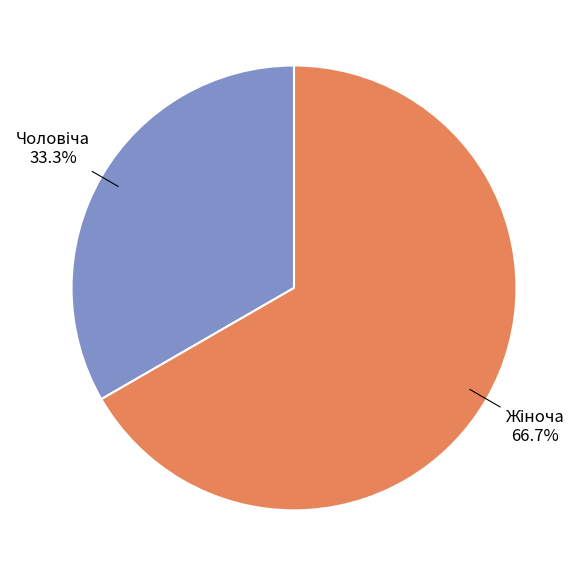

Does any single category account for the majority?

Yes